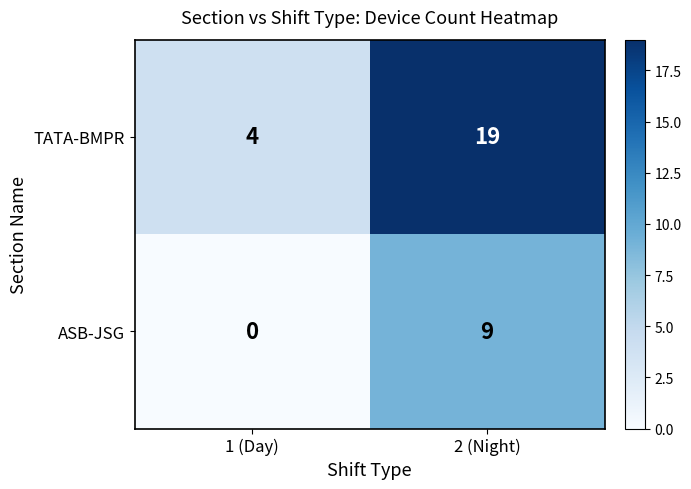

How many data points in ASB-JSG are less than 9?

1